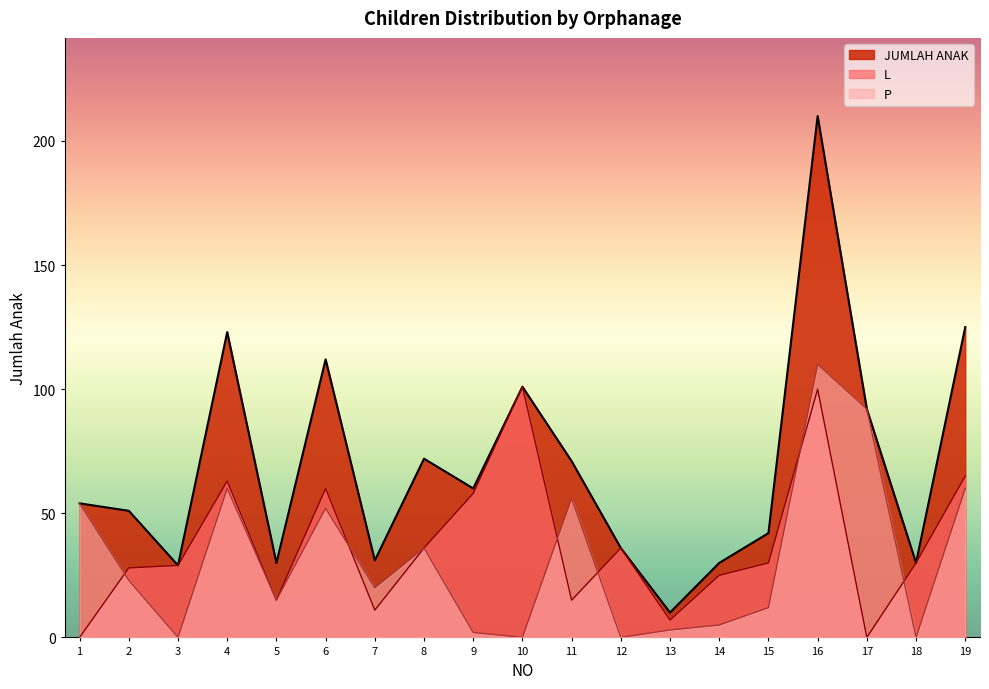

What is the value of the P point at the 15th from the left?

12